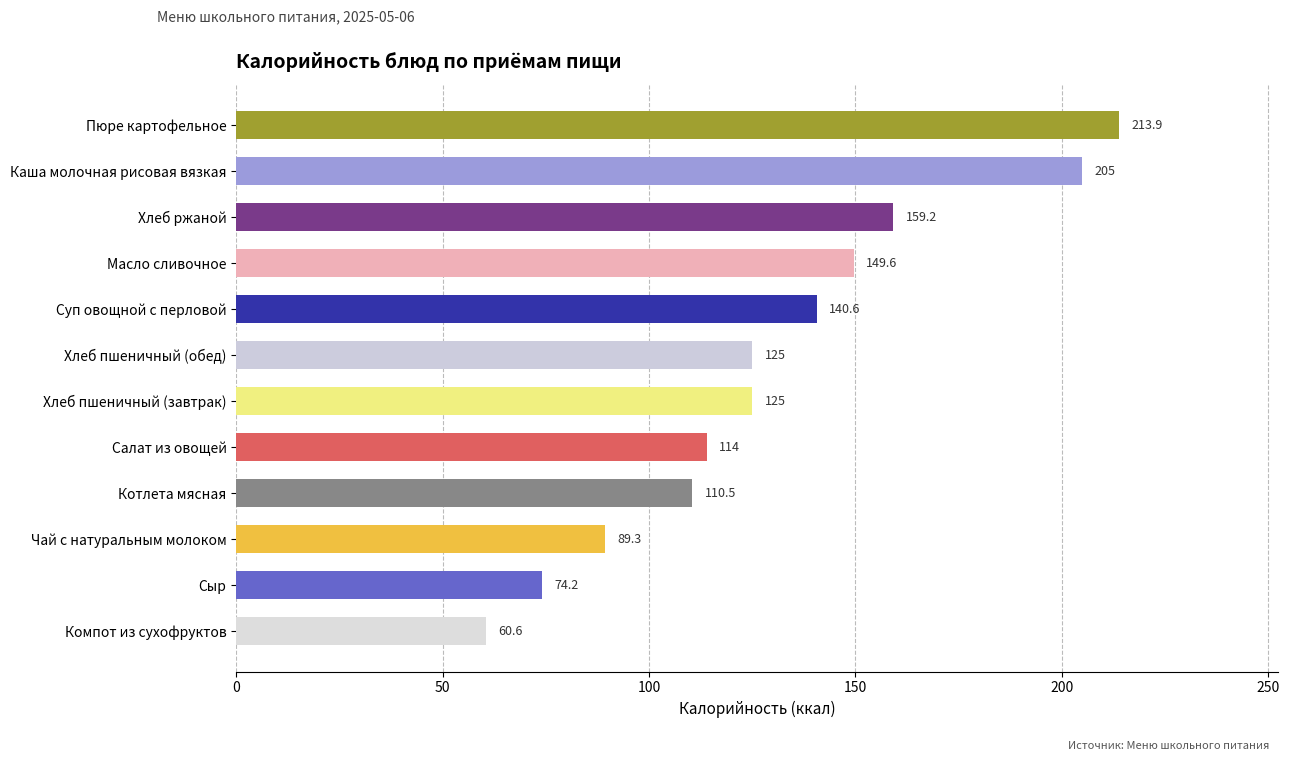

What is the change in value from Масло сливочное to Суп овощной с перловой?

-9.0